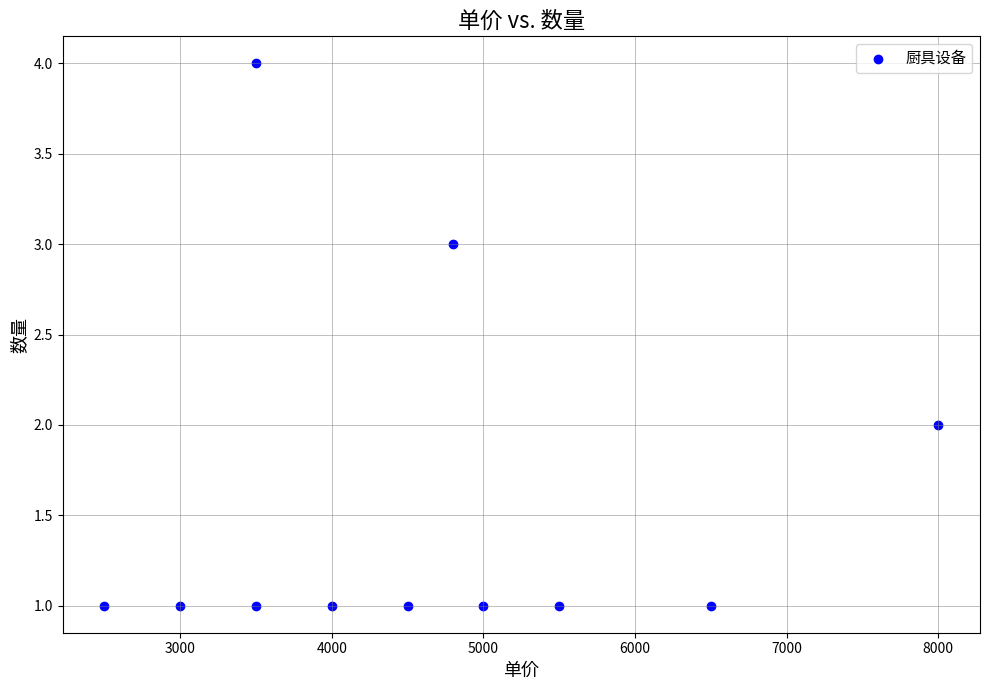

What is the average X value?

4618